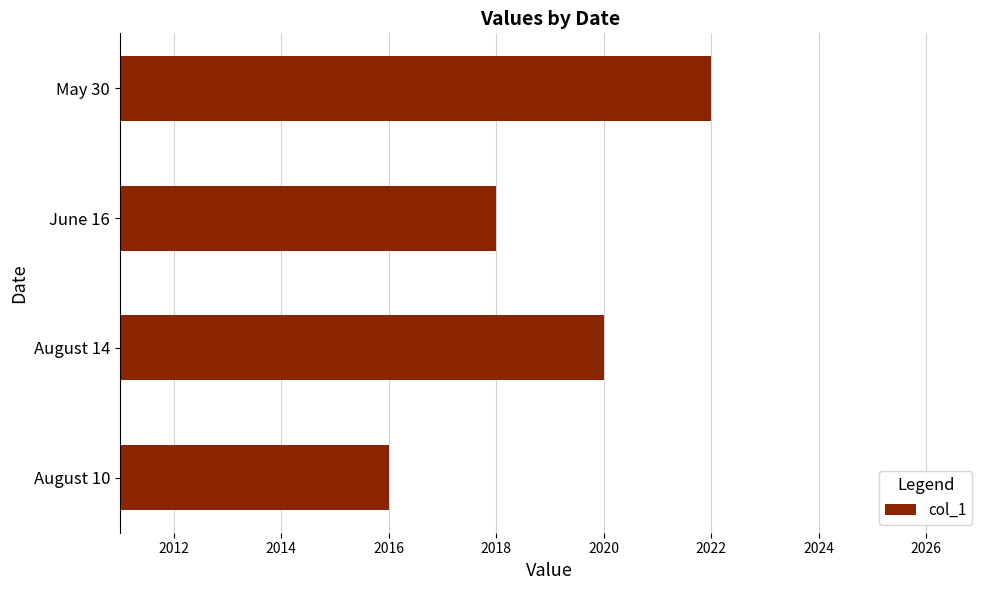

Between May 30 and June 16, which is larger?

May 30